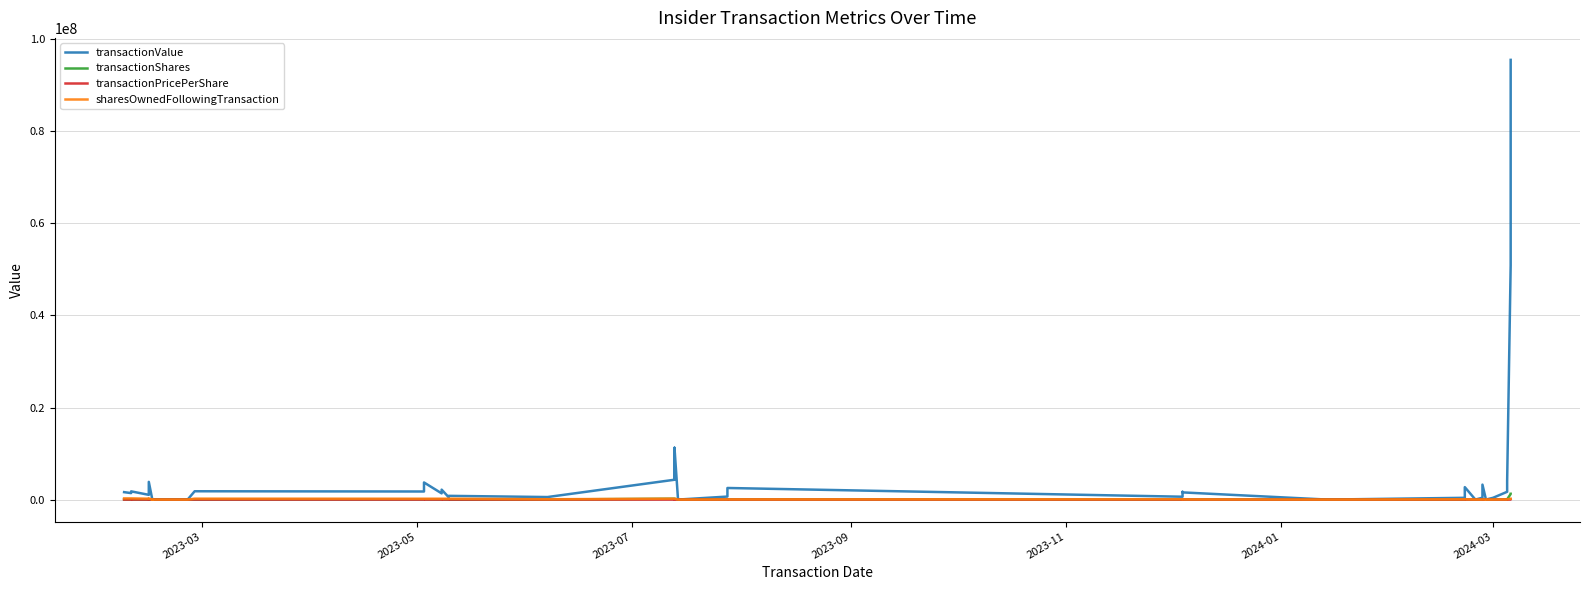

What are all the series names shown in the legend?

transactionValue, transactionShares, transactionPricePerShare, sharesOwnedFollowingTransaction